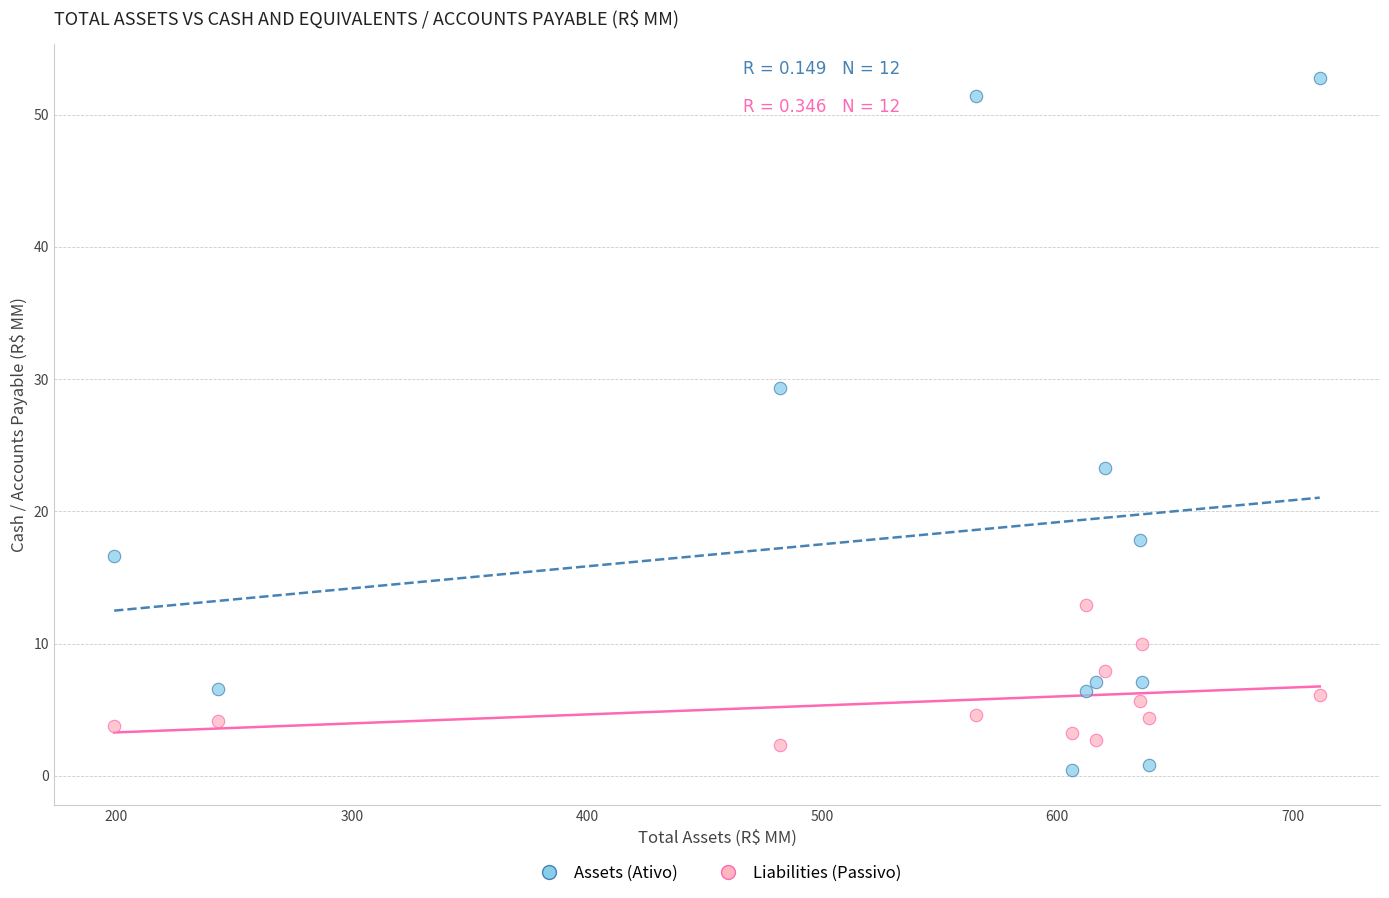

What are all the series names shown in the legend?

Assets (Ativo), Liabilities (Passivo)